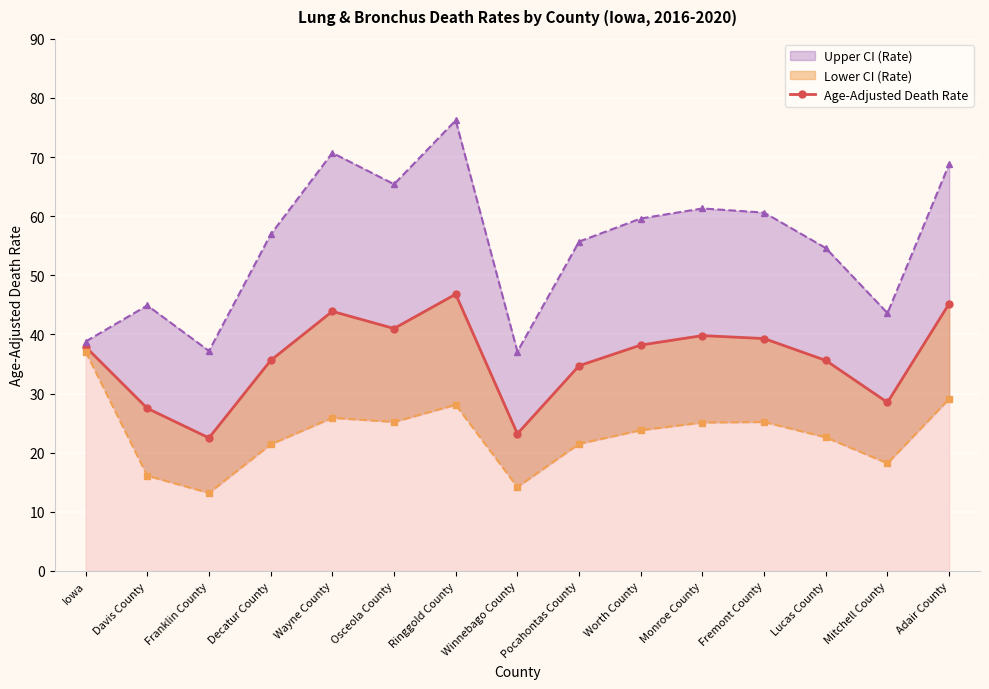

What is the minimum value shown in the chart?

22.5